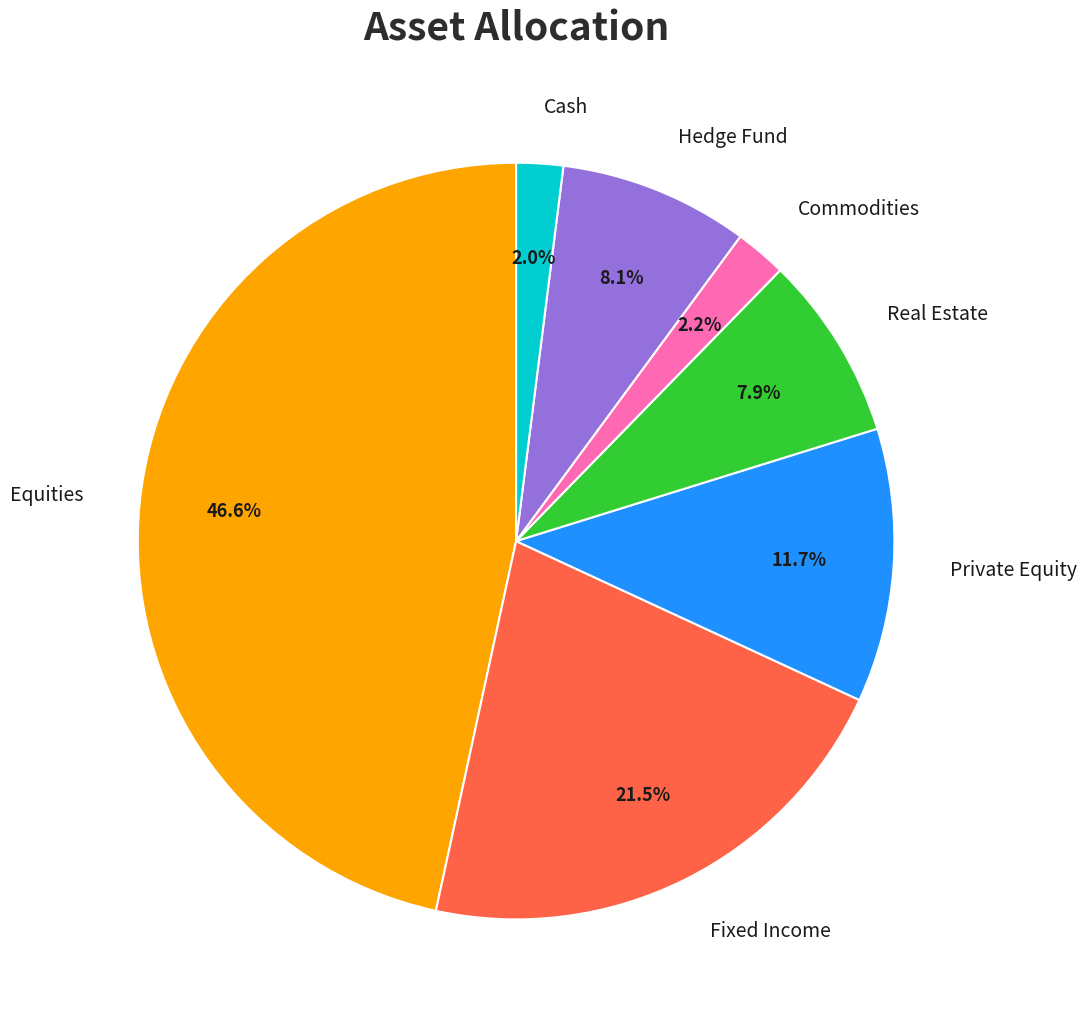

Does any single category account for the majority?

No